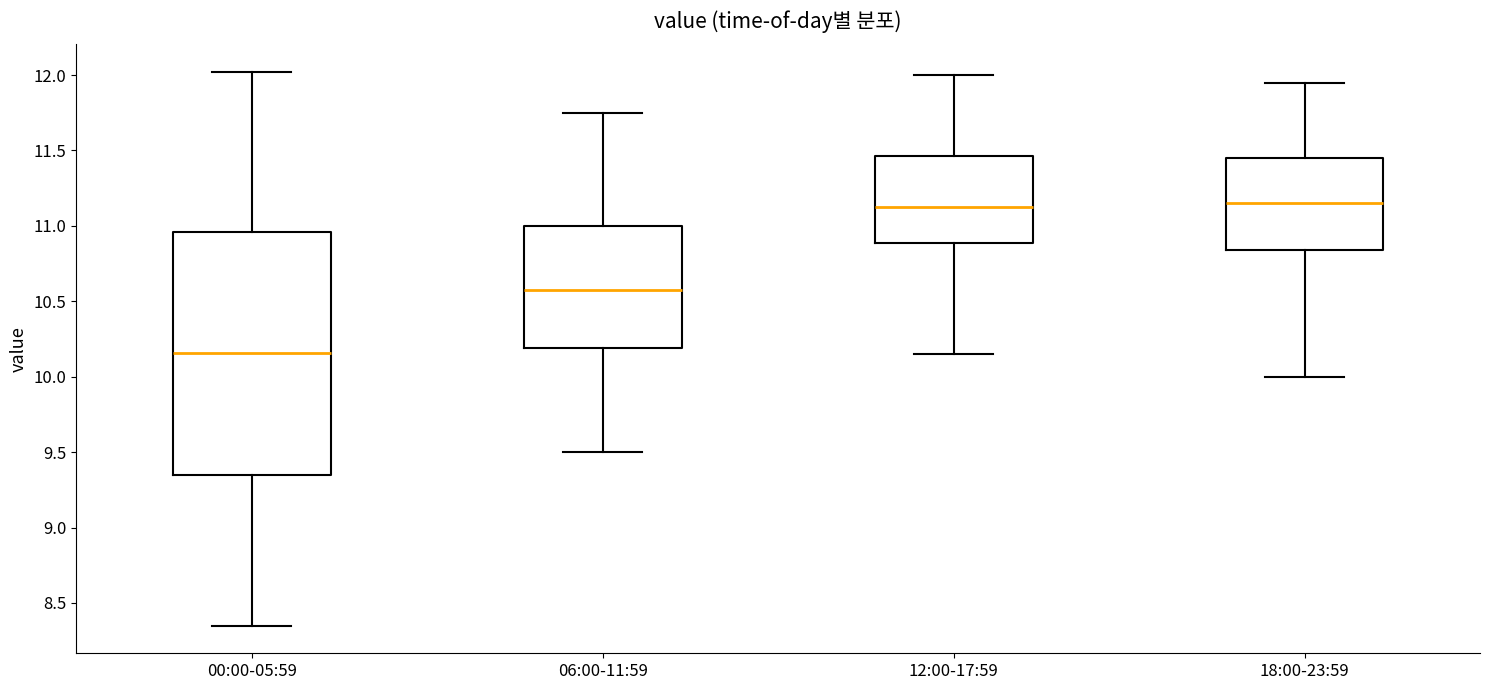

Where does the upper whisker of the box for 12:00-17:59 end on the y-axis? The values are not printed on the chart, so give them approximately, as read against the axis.

12.00